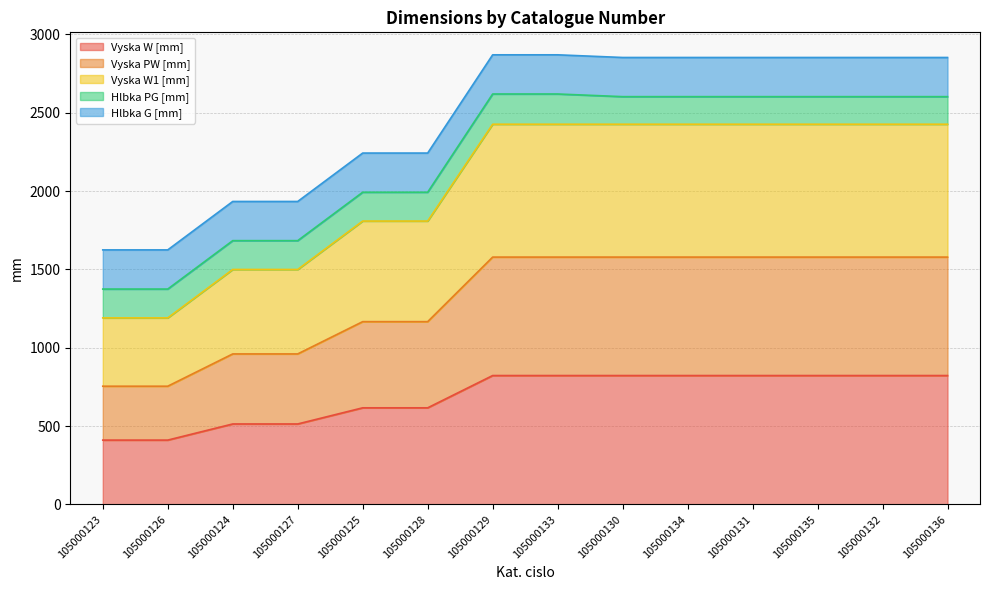

What is the difference between the maximum and minimum values in the Vyska W [mm] series?

412